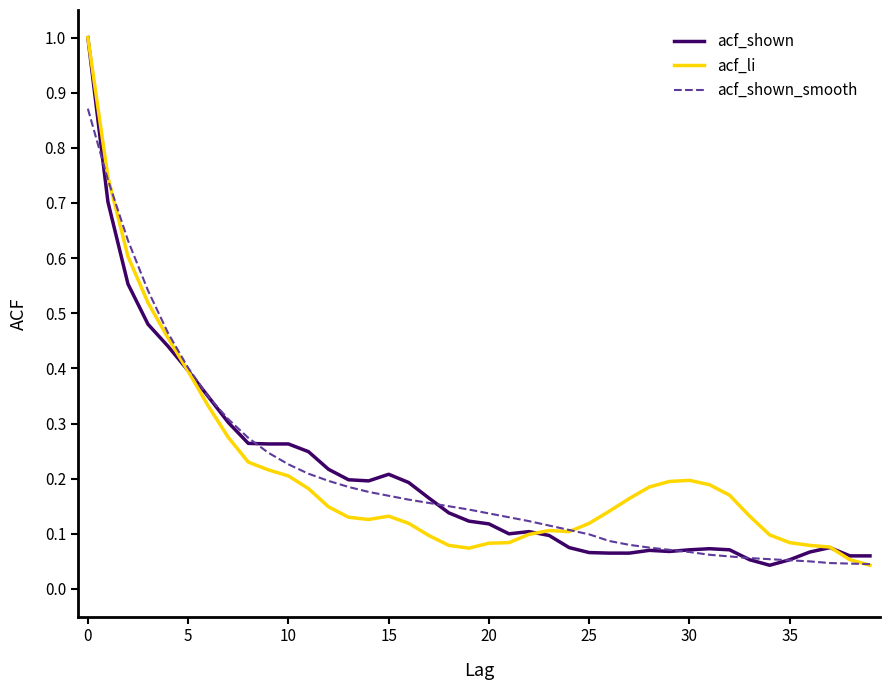

What is the greatest value displayed?

1.0